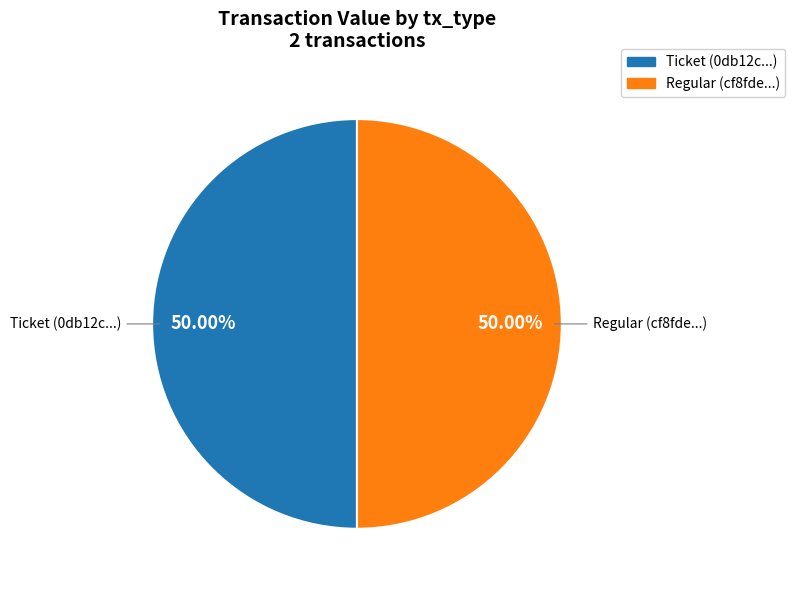

How much of the chart is everything except Ticket?

50.0%